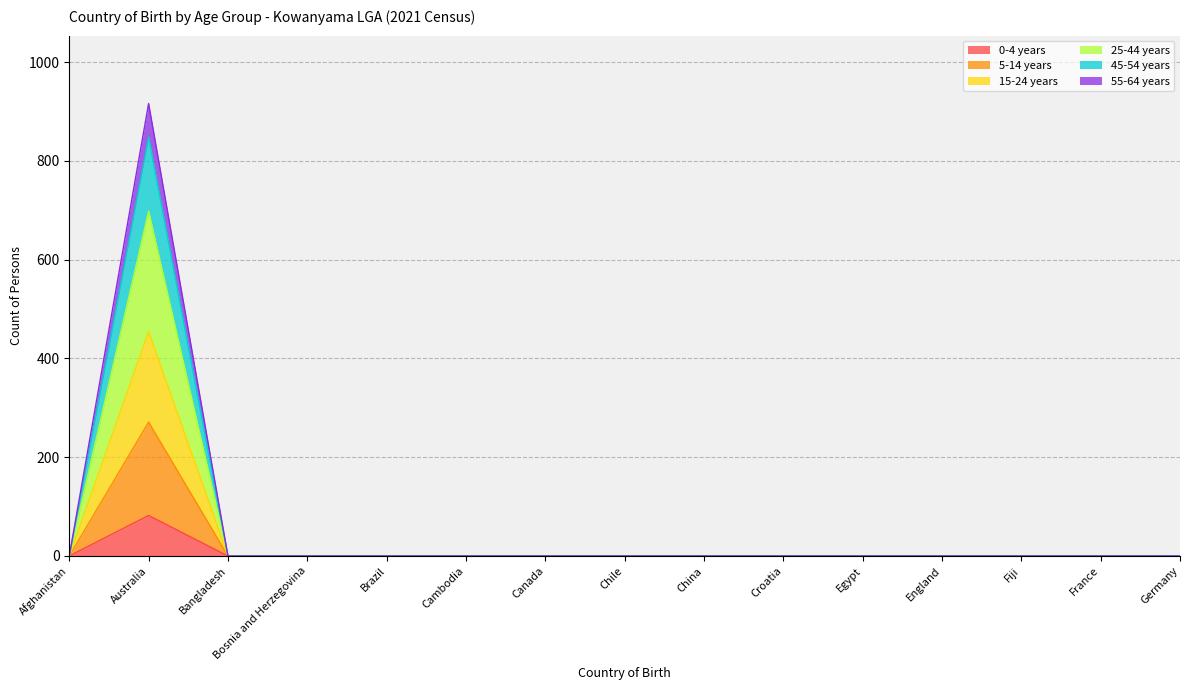

What is the sum of all 0-4 years values?

82